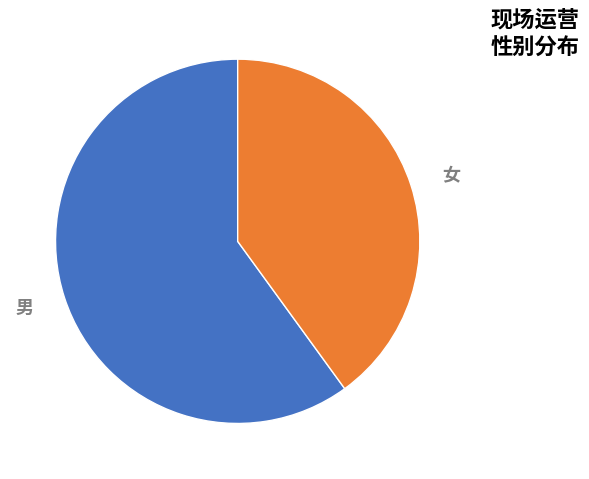

To the nearest percent, what is the average slice percentage?

50%